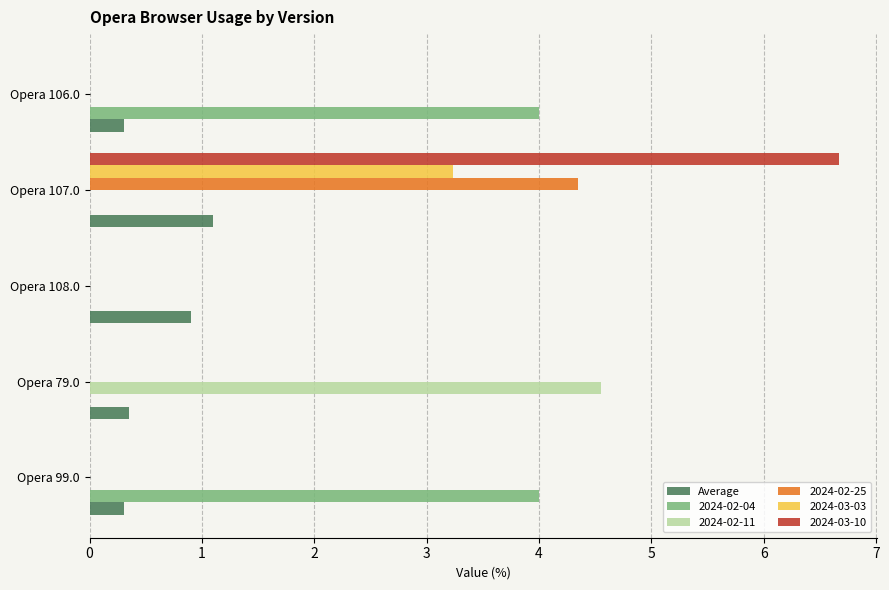

True or false: 2024-02-04 has a value of 2.5 at Opera 79.0.

False